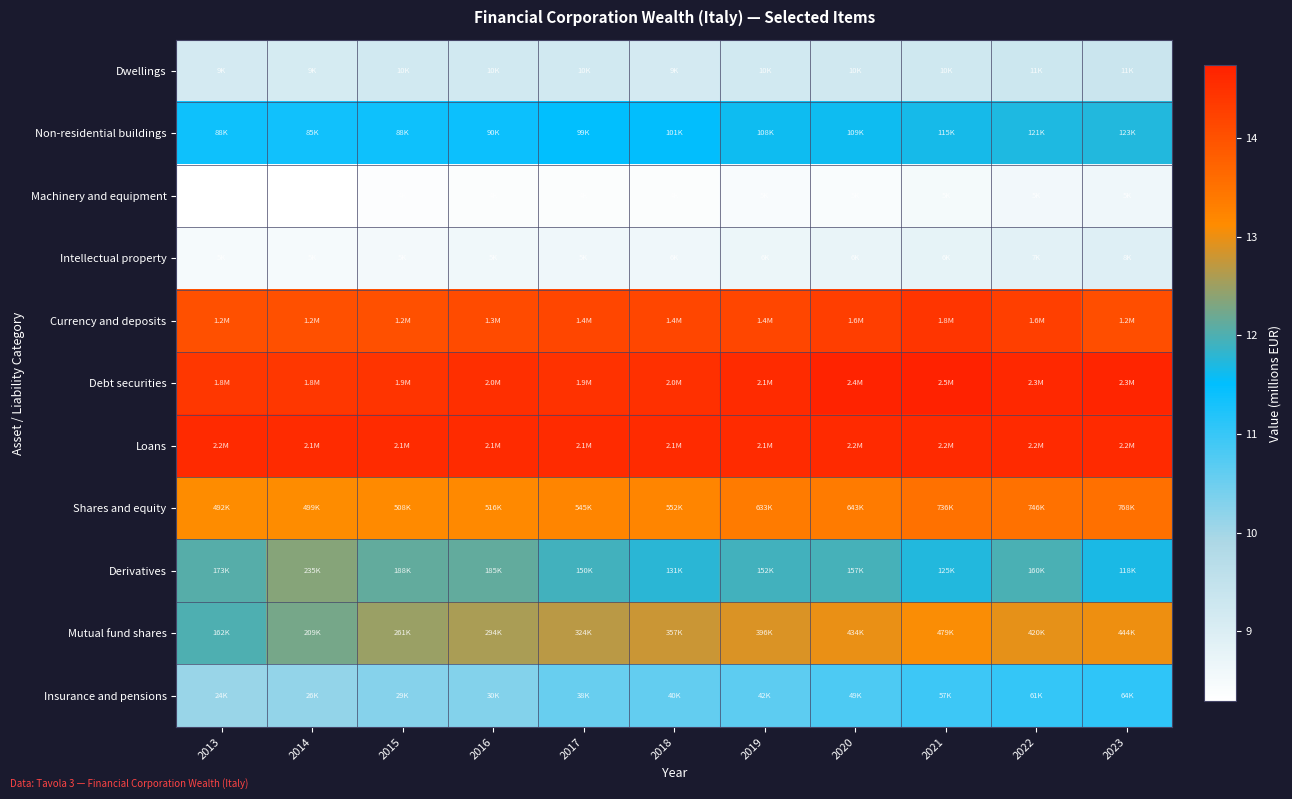

Reading left to right, transcribe all the data shown in this chart.

Dwellings: 2013=9.1	2014=9.1	2015=9.2	2016=9.2	2017=9.2	2018=9.1	2019=9.2	2020=9.2	2021=9.2	2022=9.3	2023=9.3
Non-residential buildings: 2013=11.4	2014=11.4	2015=11.4	2016=11.4	2017=11.5	2018=11.5	2019=11.6	2020=11.6	2021=11.6	2022=11.7	2023=11.7
Machinery and equipment: 2013=8.3	2014=8.3	2015=8.3	2016=8.4	2017=8.4	2018=8.4	2019=8.4	2020=8.4	2021=8.5	2022=8.6	2023=8.6
Intellectual property: 2013=8.5	2014=8.5	2015=8.5	2016=8.6	2017=8.6	2018=8.6	2019=8.7	2020=8.7	2021=8.8	2022=8.9	2023=8.9
Currency and deposits: 2013=14.0	2014=14.0	2015=14.0	2016=14.1	2017=14.2	2018=14.2	2019=14.2	2020=14.3	2021=14.4	2022=14.3	2023=14.0
Debt securities: 2013=14.4	2014=14.4	2015=14.4	2016=14.5	2017=14.5	2018=14.5	2019=14.6	2020=14.7	2021=14.7	2022=14.6	2023=14.7
Loans: 2013=14.6	2014=14.6	2015=14.6	2016=14.6	2017=14.6	2018=14.6	2019=14.6	2020=14.6	2021=14.6	2022=14.6	2023=14.6
Shares and equity: 2013=13.1	2014=13.1	2015=13.1	2016=13.2	2017=13.2	2018=13.2	2019=13.4	2020=13.4	2021=13.5	2022=13.5	2023=13.6
Derivatives: 2013=12.1	2014=12.4	2015=12.1	2016=12.1	2017=11.9	2018=11.8	2019=11.9	2020=12.0	2021=11.7	2022=12.0	2023=11.7
Mutual fund shares: 2013=12.0	2014=12.2	2015=12.5	2016=12.6	2017=12.7	2018=12.8	2019=12.9	2020=13.0	2021=13.1	2022=12.9	2023=13.0
Insurance and pensions: 2013=10.1	2014=10.2	2015=10.3	2016=10.3	2017=10.5	2018=10.6	2019=10.6	2020=10.8	2021=11.0	2022=11.0	2023=11.1